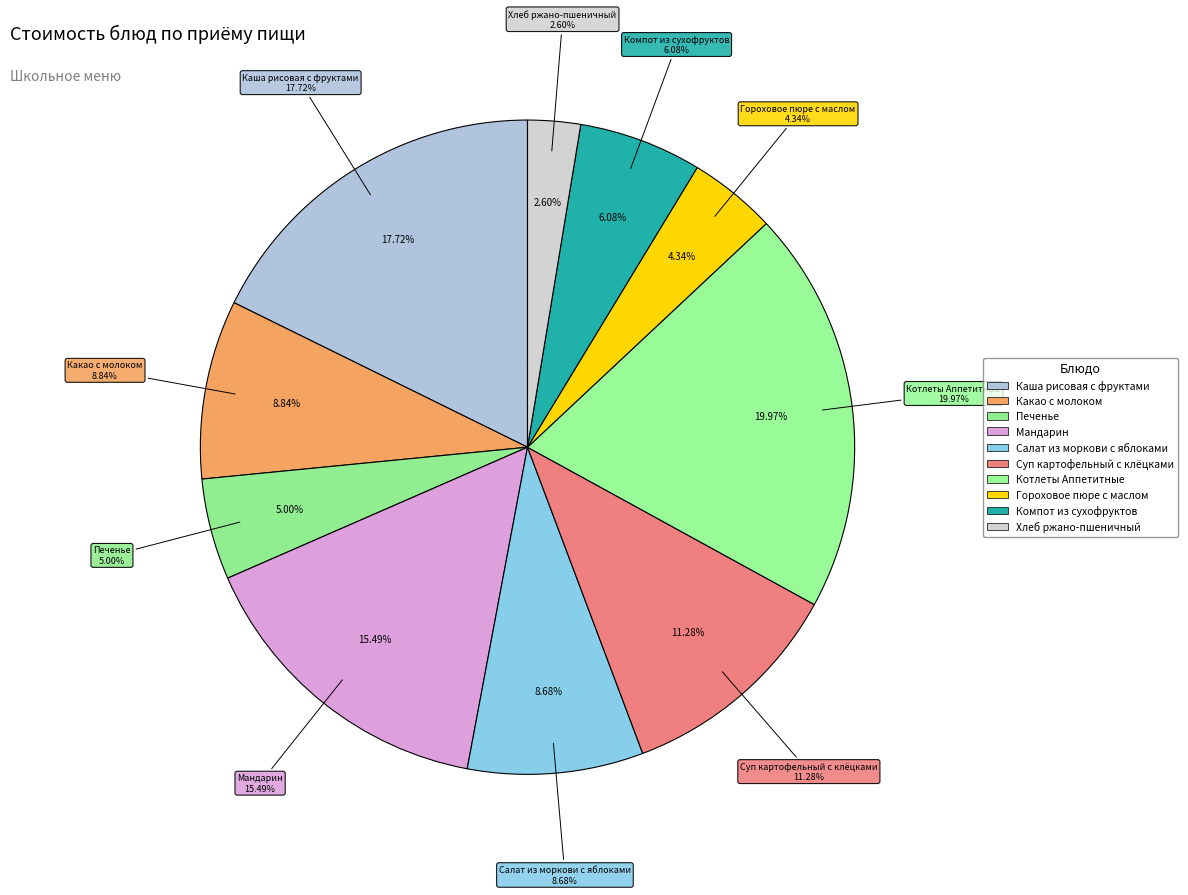

Which has a higher value, Каша рисовая с фруктами or Котлеты Аппетитные?

Котлеты Аппетитные